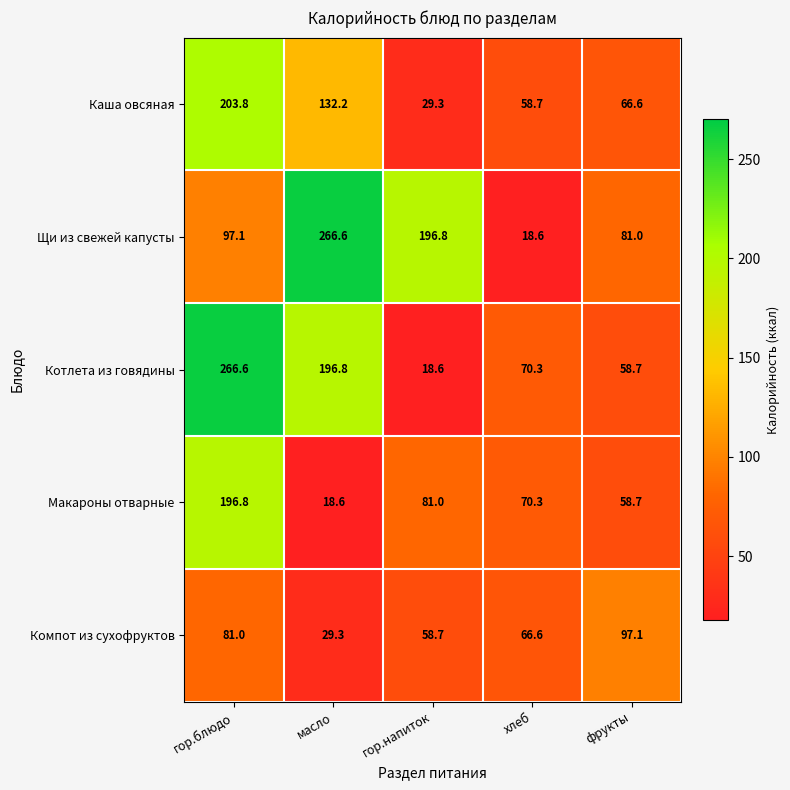

What is the average value of the Щи из свежей капусты series?

132.0